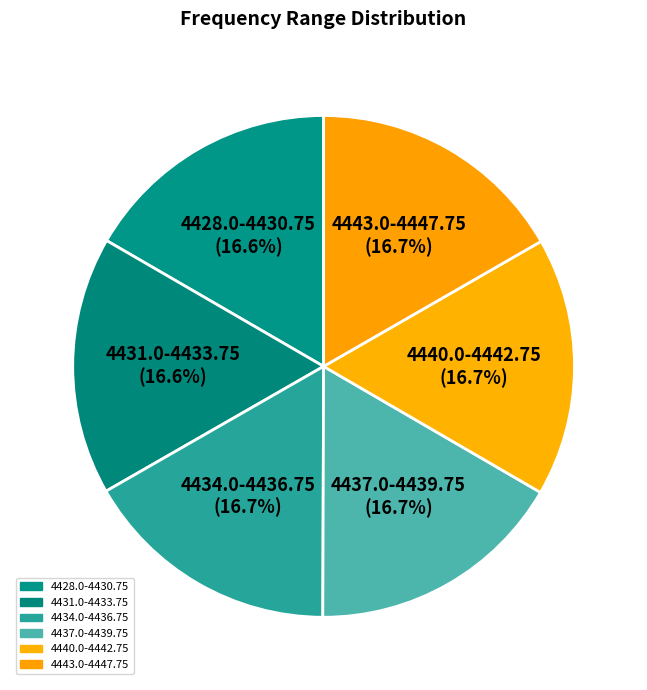

How many slices are in this pie chart?

6